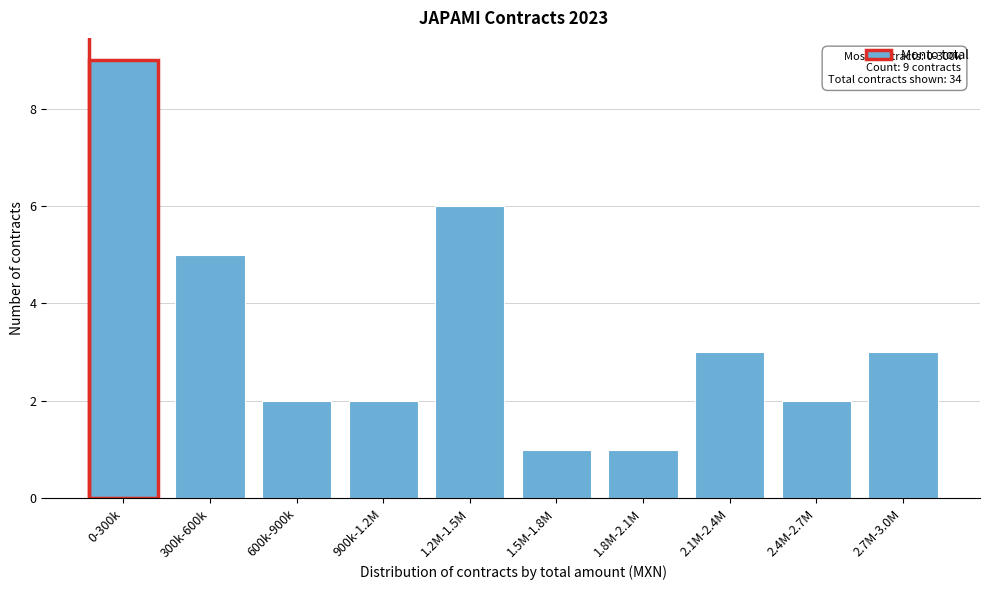

Reading left to right, extract all data points from this chart.

9	5	2	2	6	1	1	3	2	3